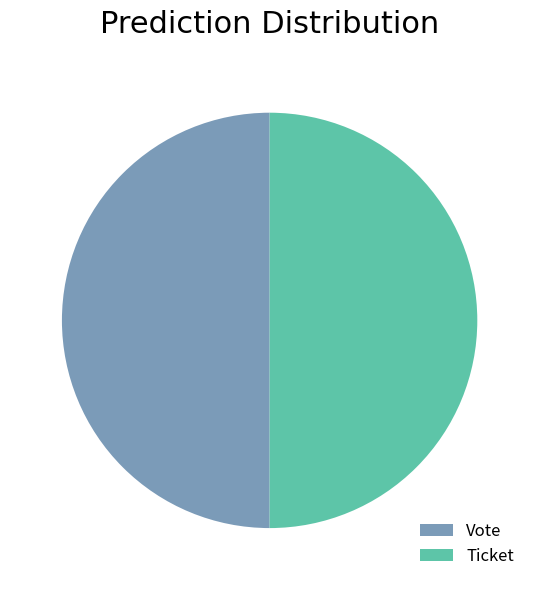

Approximately how many times larger is the value at Vote compared to Ticket?

1.0